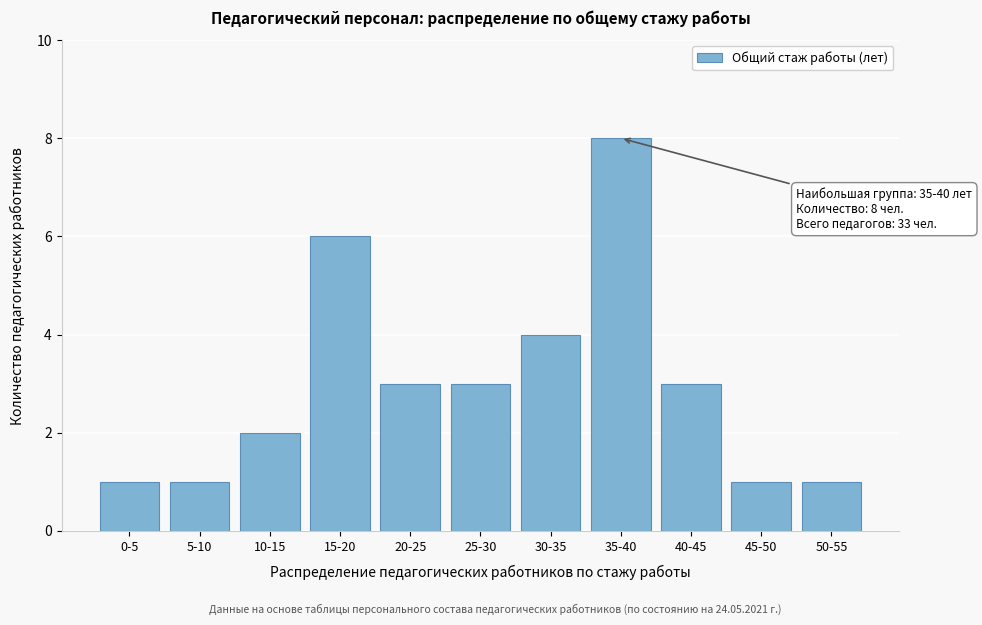

Reading left to right, what are all the values shown in this chart?

0-5=1	5-10=1	10-15=2	15-20=6	20-25=3	25-30=3	30-35=4	35-40=8	40-45=3	45-50=1	50-55=1